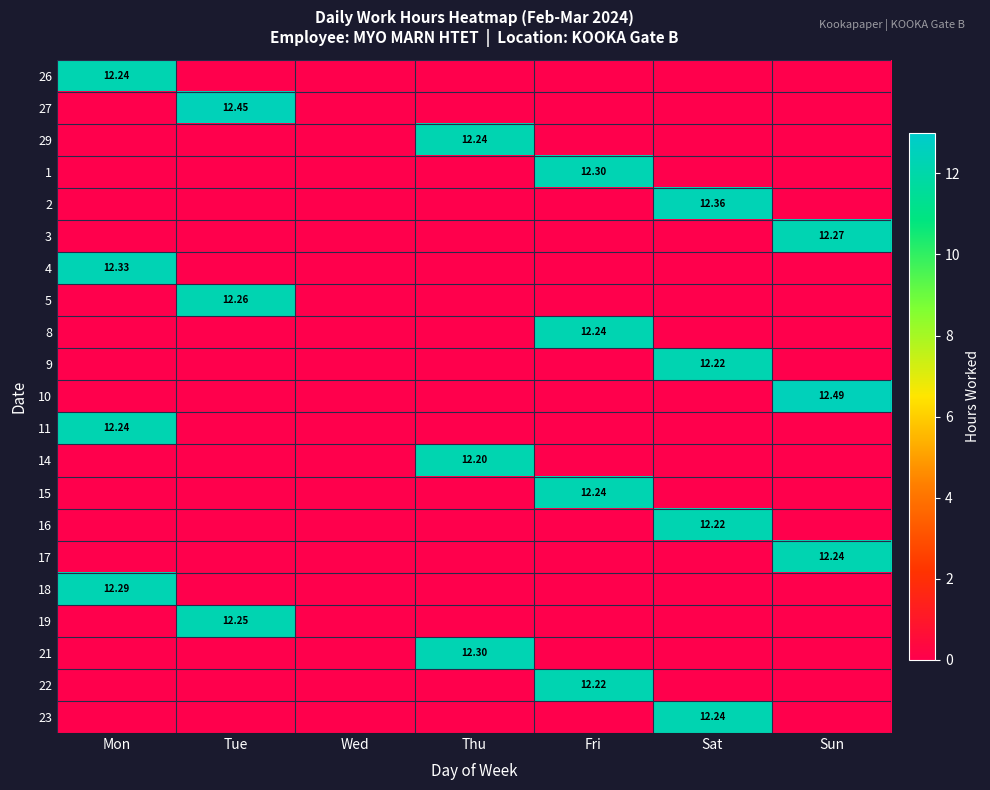

Which series has the largest range (max minus min)?

10